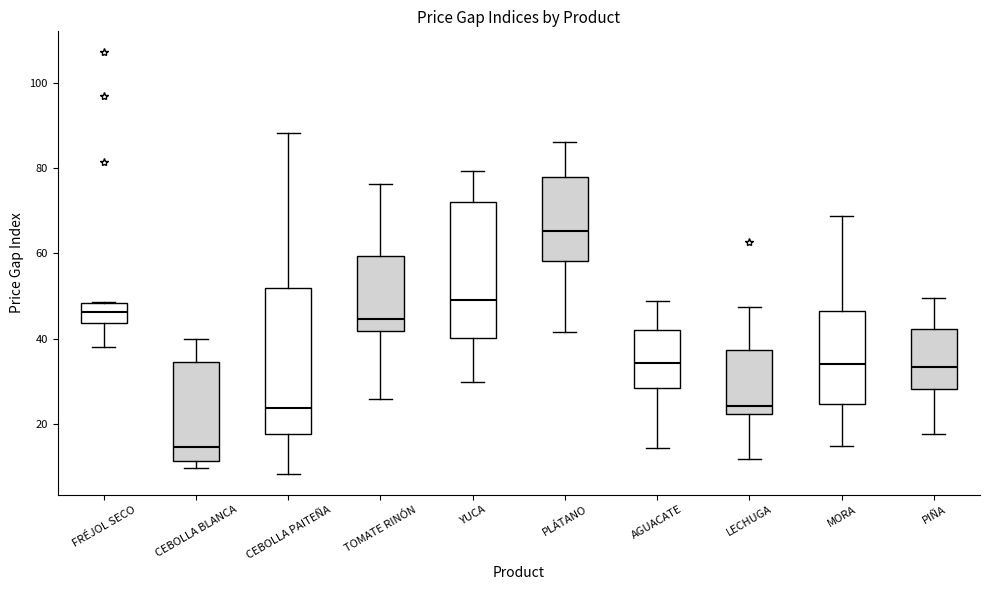

Comparing the boxes themselves (not the whiskers), which one is the tallest?

CEBOLLA PAITEÑA